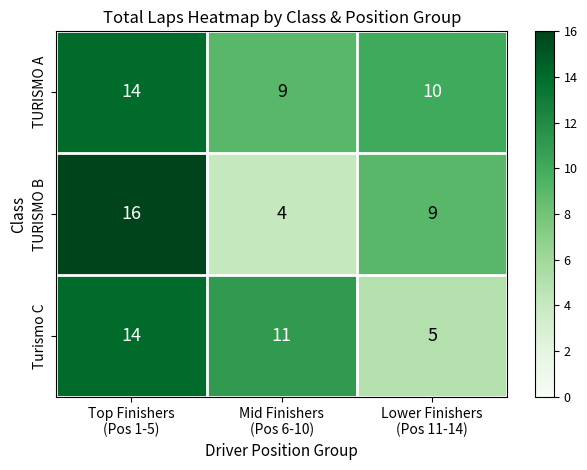

What is the average value of the TURISMO B series?

10